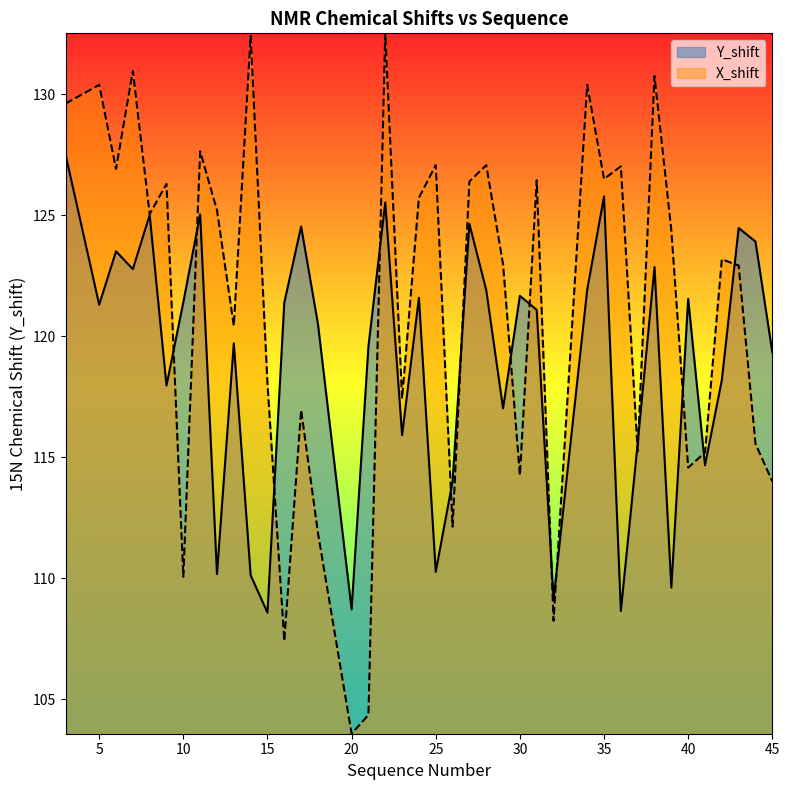

Reading right to left, what are all the values shown in this chart?

Y_shift: 45=119.3	44=123.9	43=124.5	42=118.2	41=114.7	40=121.5	39=109.6	38=122.9	37=115.6	36=108.6	35=125.8	34=121.9	32=109.1	31=121.1	30=121.7	29=117.0	28=121.9	27=124.6	26=114.0	25=110.3	24=121.6	23=115.9	22=125.5	21=119.6	20=108.7	18=120.5	17=124.5	16=121.4	15=108.6	14=110.1	13=119.7	12=110.2	11=125.0	10=121.4	9=118.0	8=125.0	7=122.8	6=123.5	5=121.3	3=127.5
X_shift: 45=114.0	44=115.6	43=122.9	42=123.2	41=115.2	40=114.6	39=124.4	38=130.7	37=115.2	36=127.0	35=126.5	34=130.4	32=108.2	31=126.4	30=114.3	29=123.0	28=127.1	27=126.4	26=112.1	25=127.1	24=125.7	23=117.4	22=132.5	21=104.4	20=103.6	18=111.9	17=117.0	16=107.4	15=118.0	14=132.4	13=120.4	12=125.2	11=127.6	10=110.1	9=126.3	8=125.0	7=131.0	6=126.9	5=130.4	3=129.6